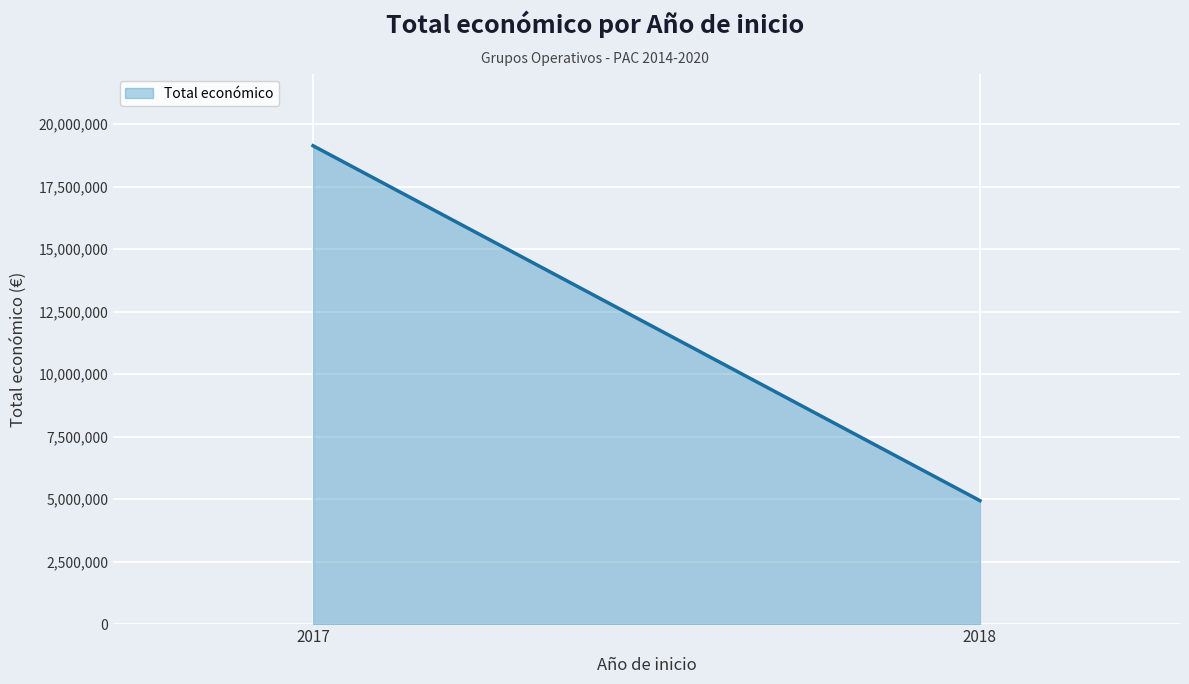

The value at 2017 is 19136088. True or false?

True